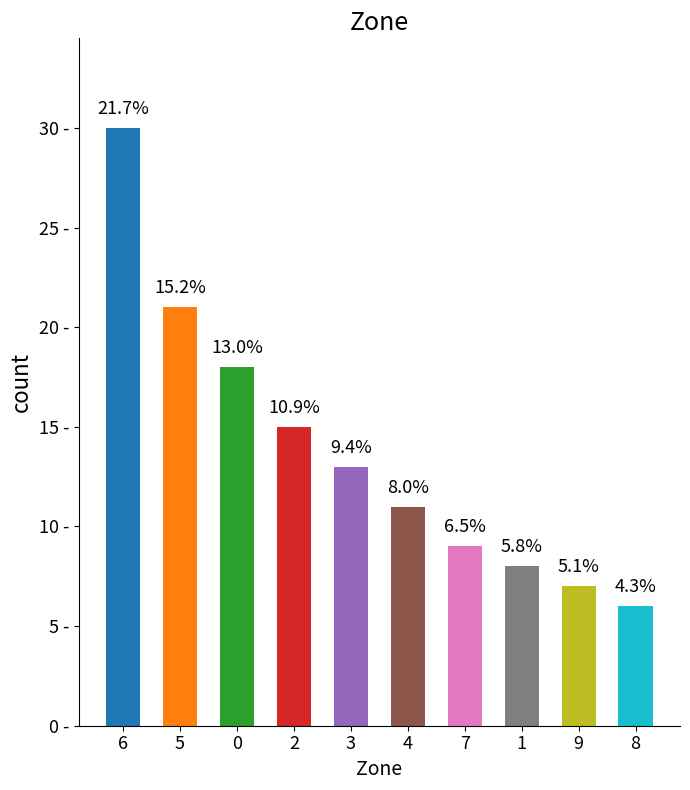

Between 5 and 3, which is larger?

5